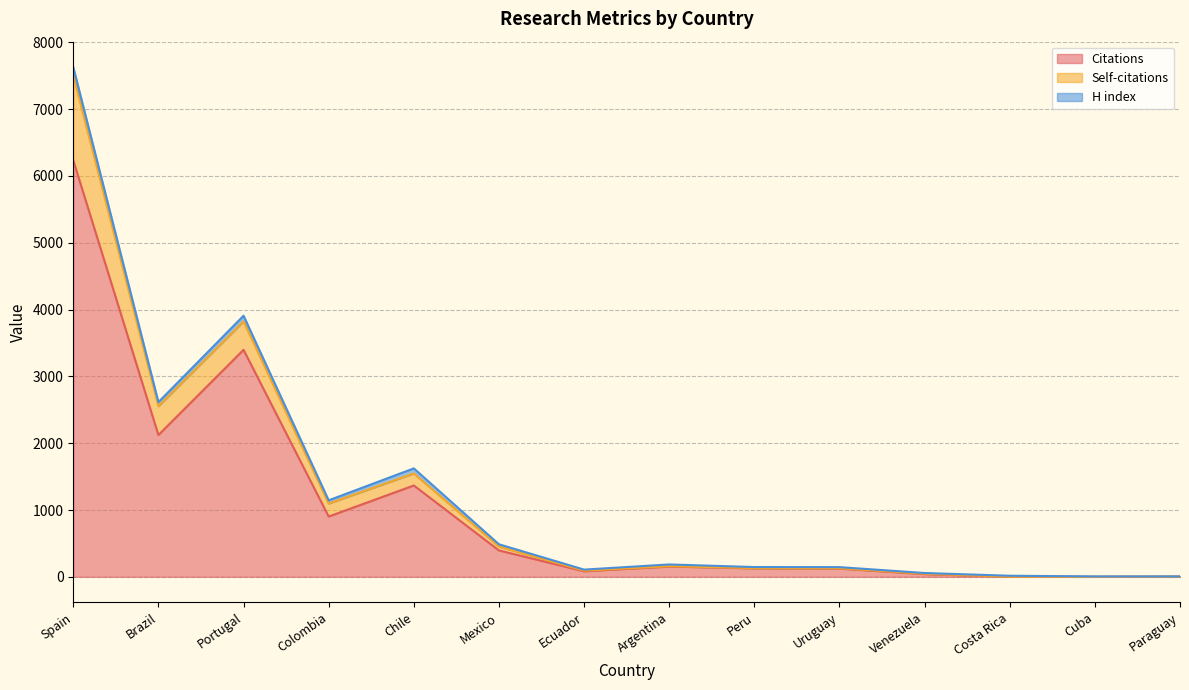

At which category is the sum across all series the highest?

Spain